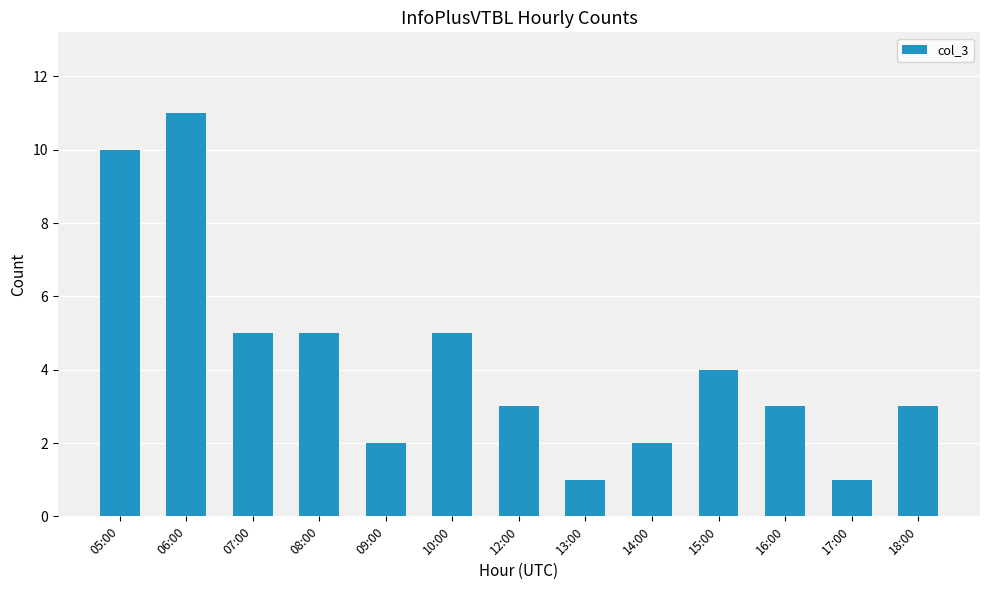

Count the number of data series in this chart.

1